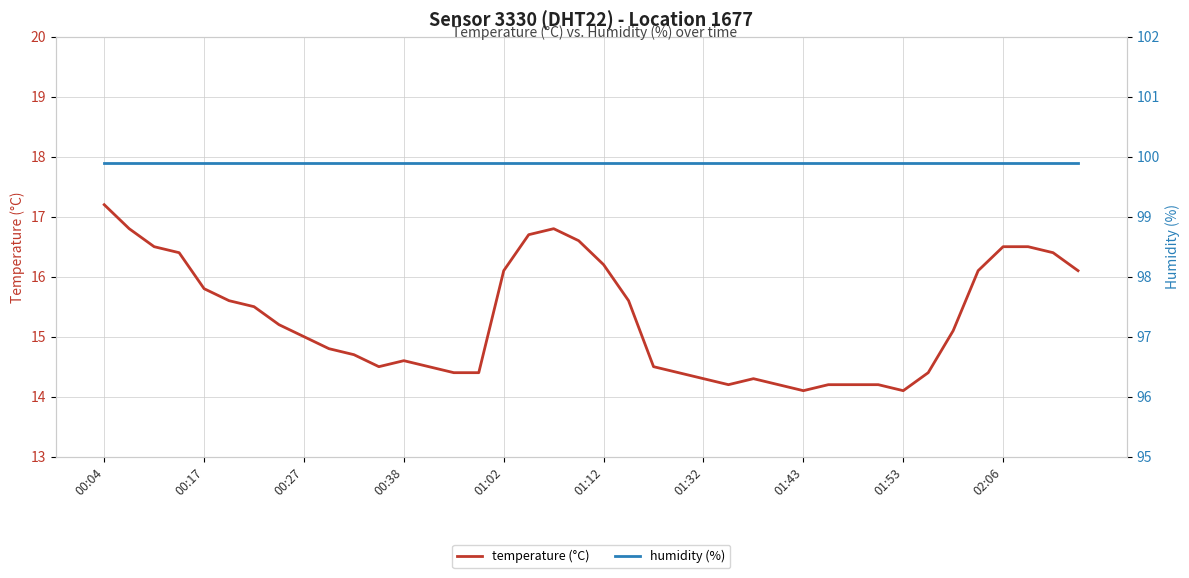

What is the highest value of the humidity (%) series?

99.9